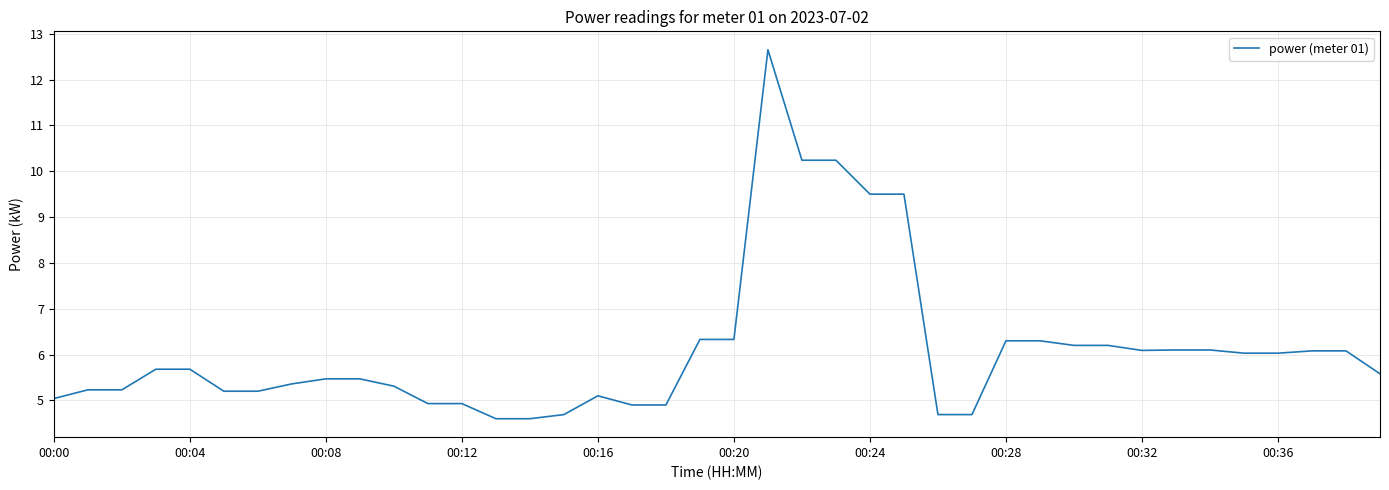

Count the number of values greater than 5.

31